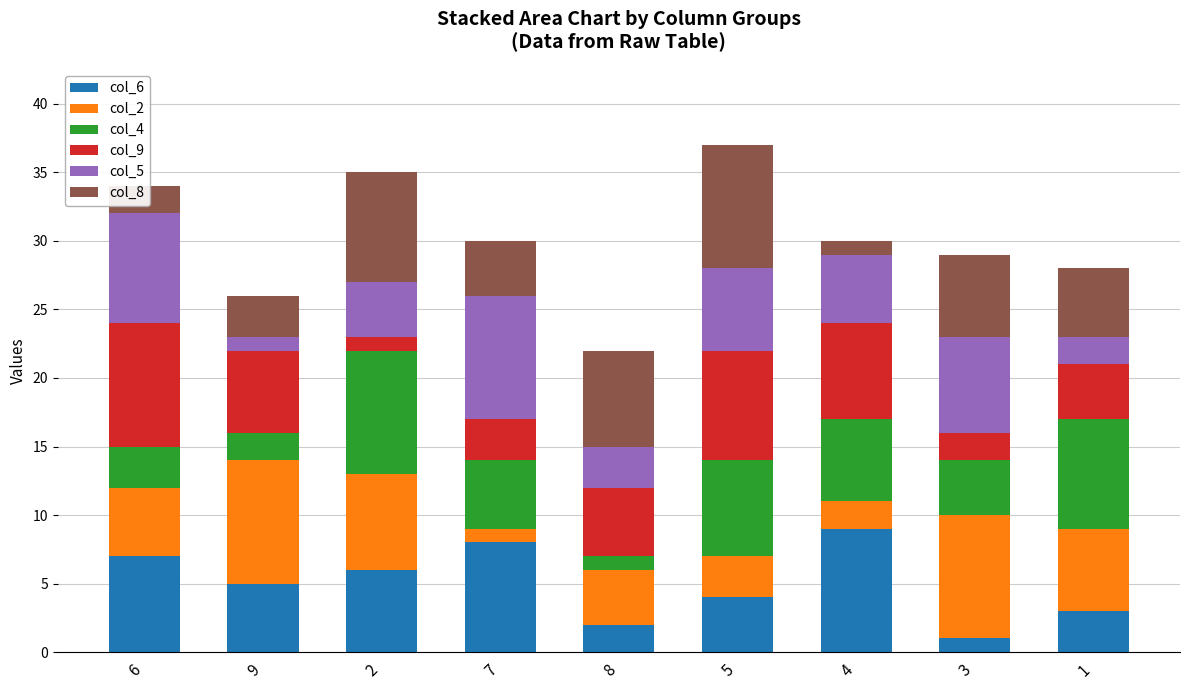

List the series in order of their peak value, highest first.

col_6, col_2, col_4, col_9, col_5, col_8